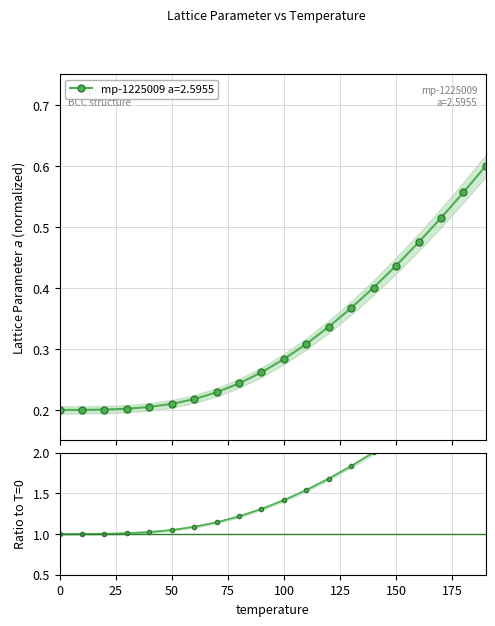

Reading right to left, transcribe all the data shown in this chart.

3.0	2.8	2.6	2.4	2.2	2.0	1.8	1.7	1.5	1.4	1.3	1.2	1.1	1.1	1.0	1.0	1.0	1.0	1.0	1.0